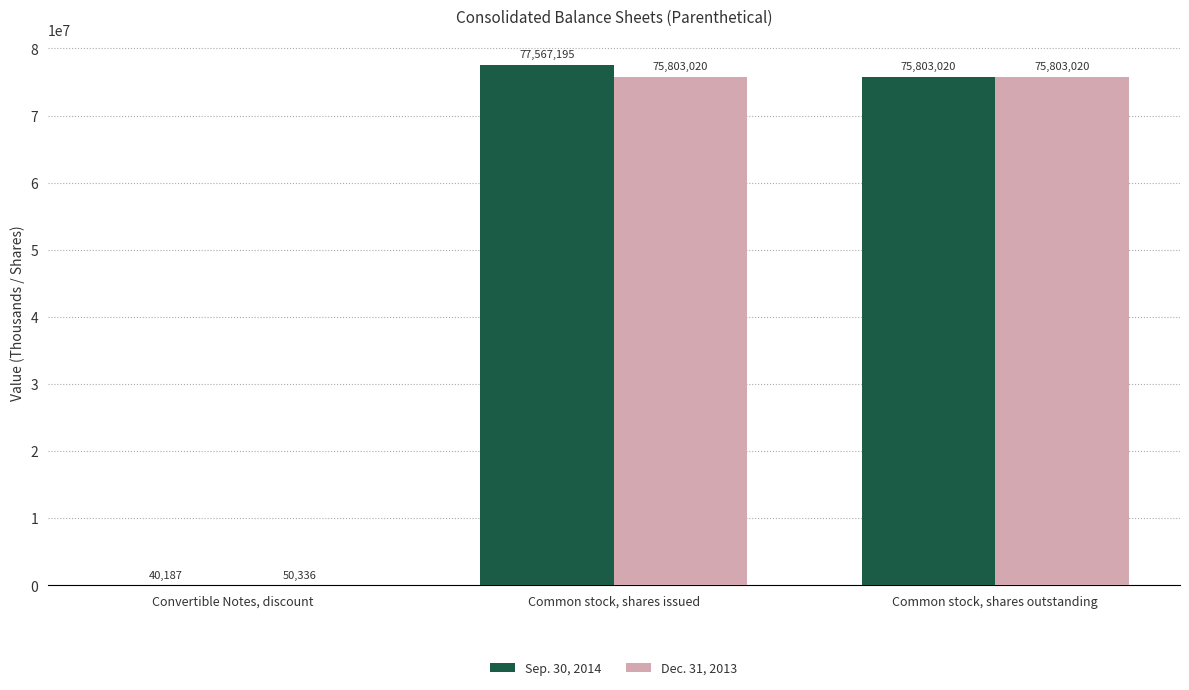

Which series has the largest total across all categories?

Sep. 30, 2014